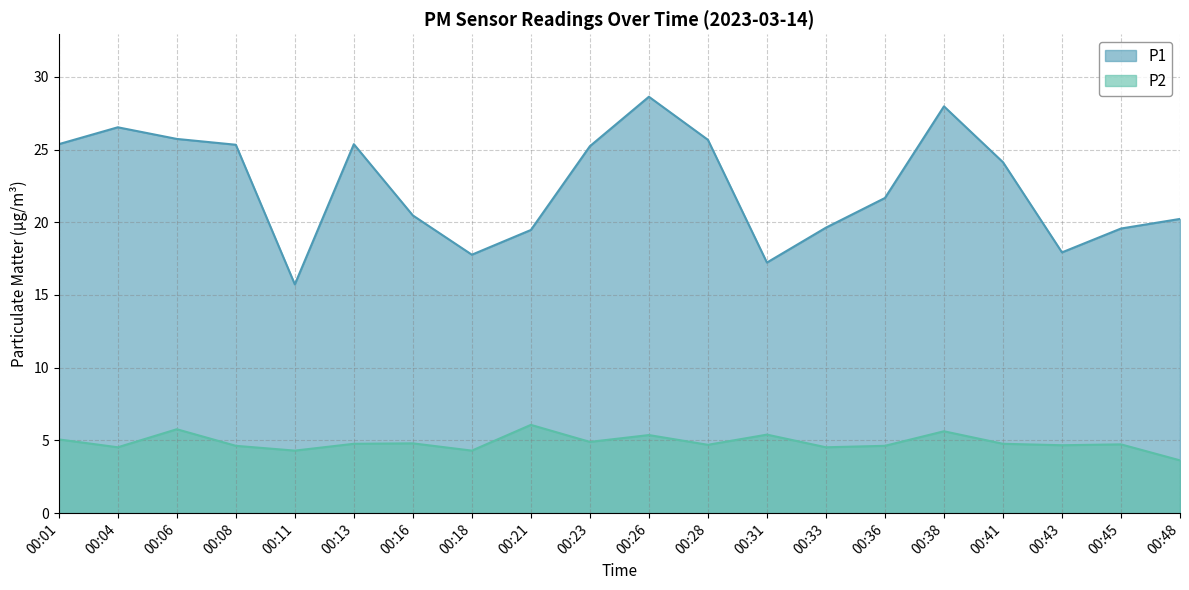

How many interior local valleys does the P2 series have?

7